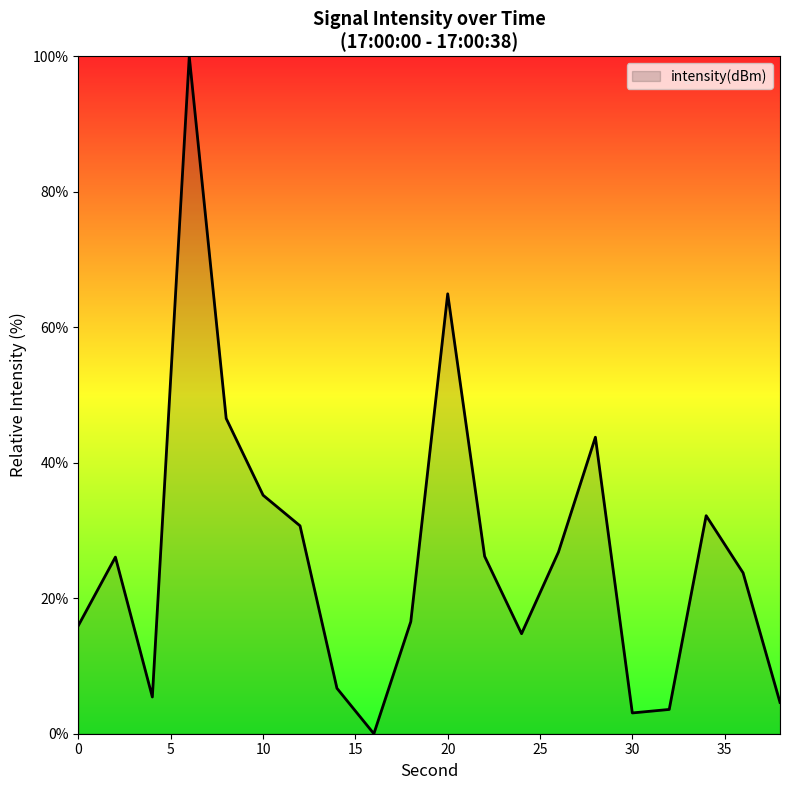

What is the difference between the maximum and minimum values?

100.0